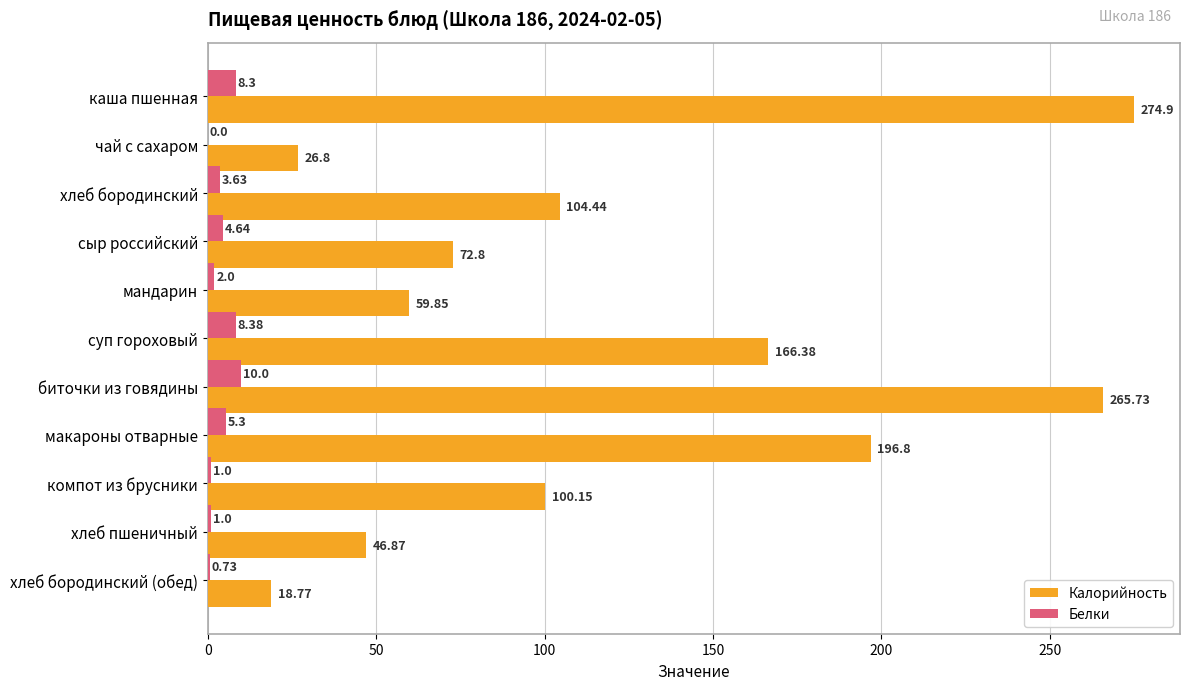

At which label is Калорийность closest to 146?

суп гороховый